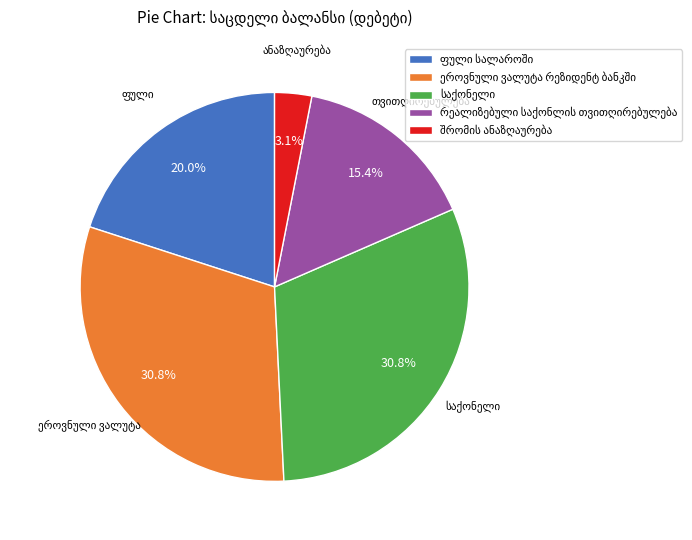

Is there any slice that represents more than half of the pie?

No